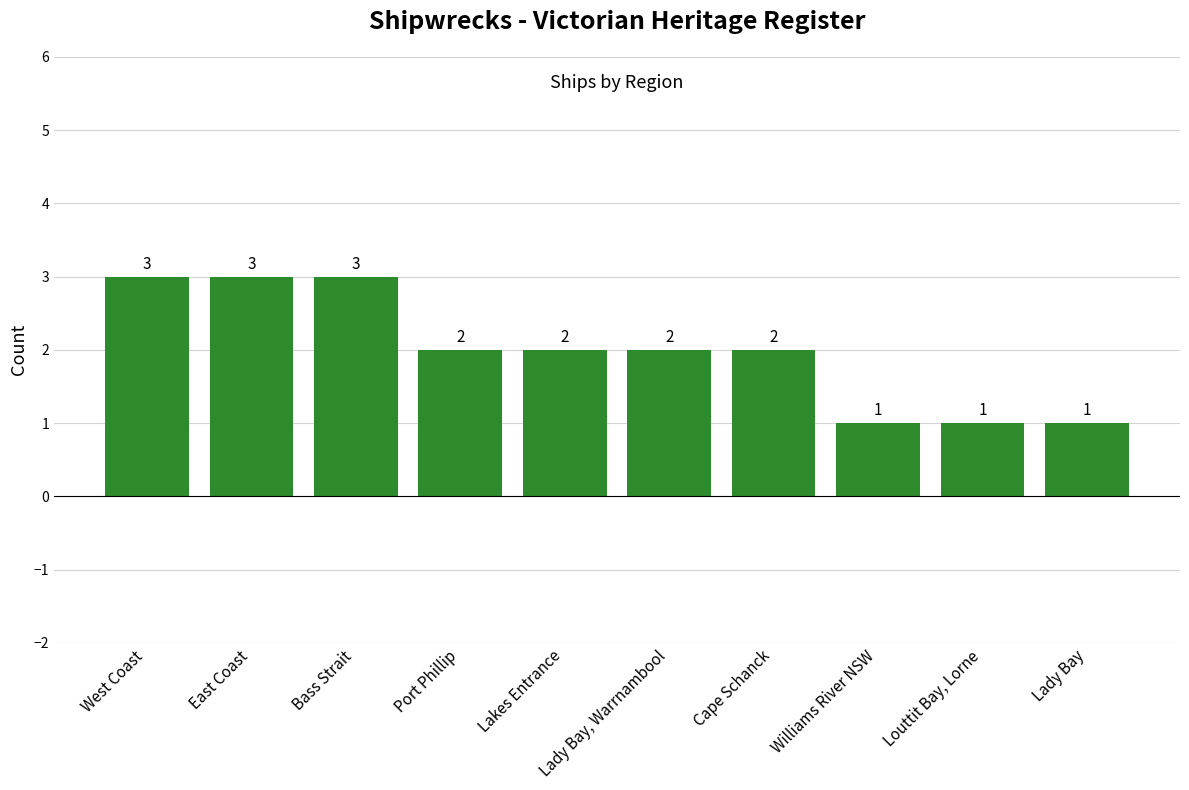

At which label does the data first exceed 2?

West Coast